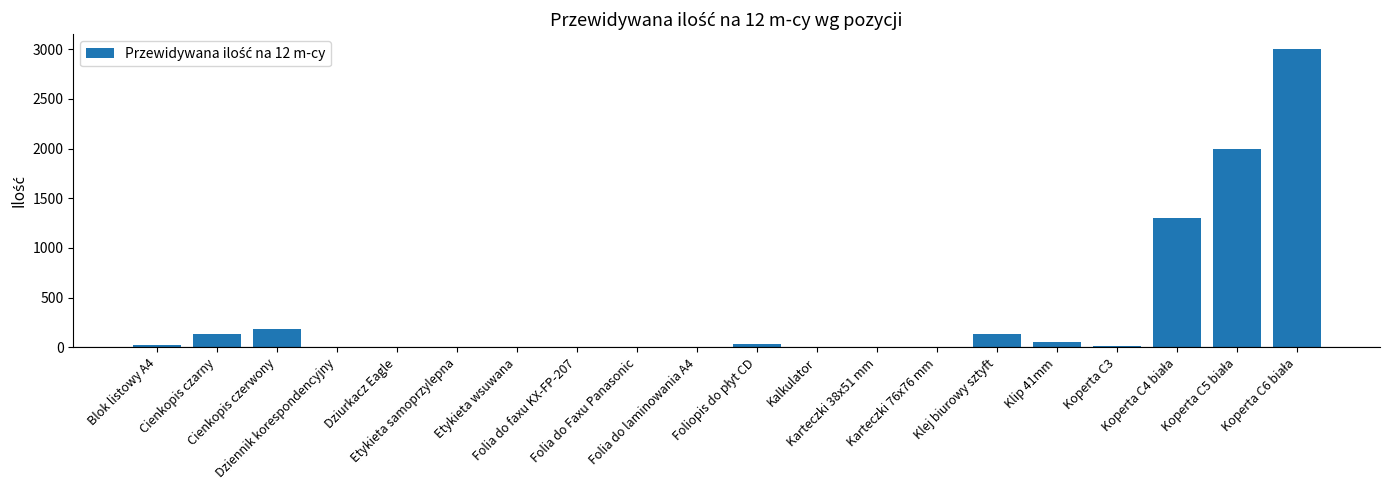

What is the sum of all values?

6892